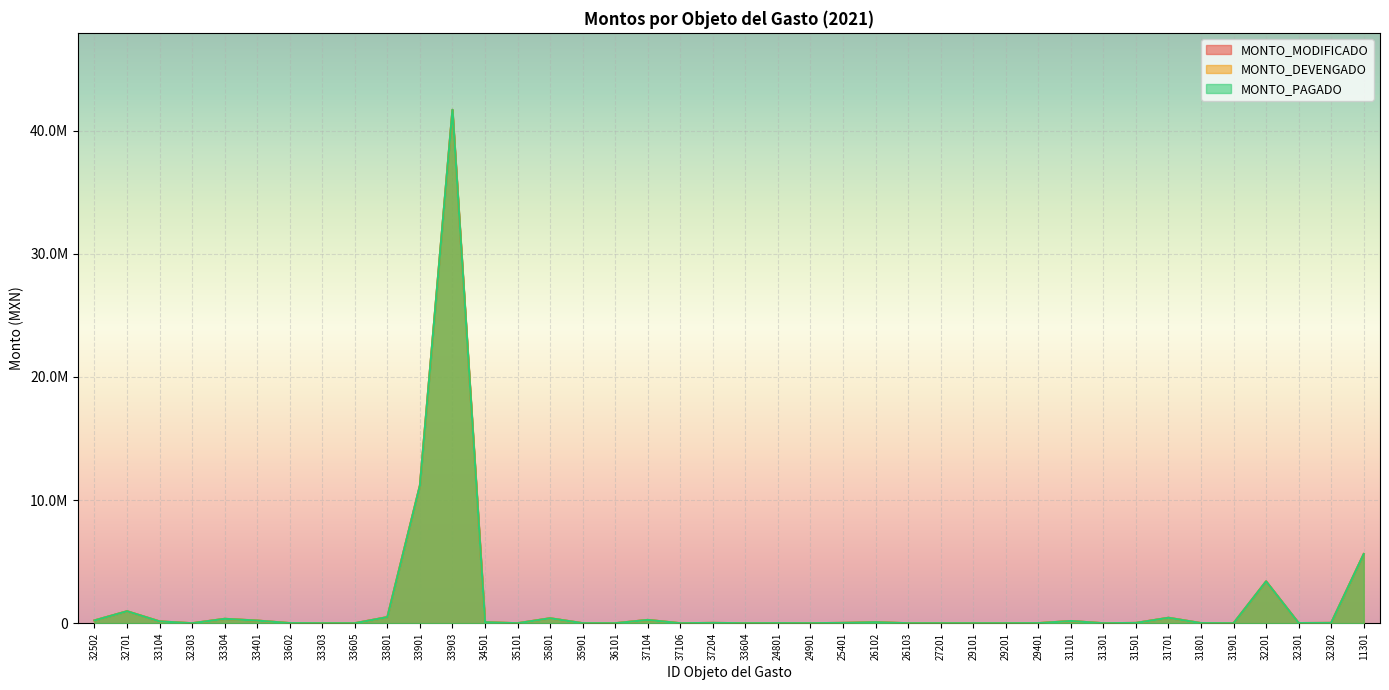

Is it true that MONTO_DEVENGADO equals 235 at 29101?

False